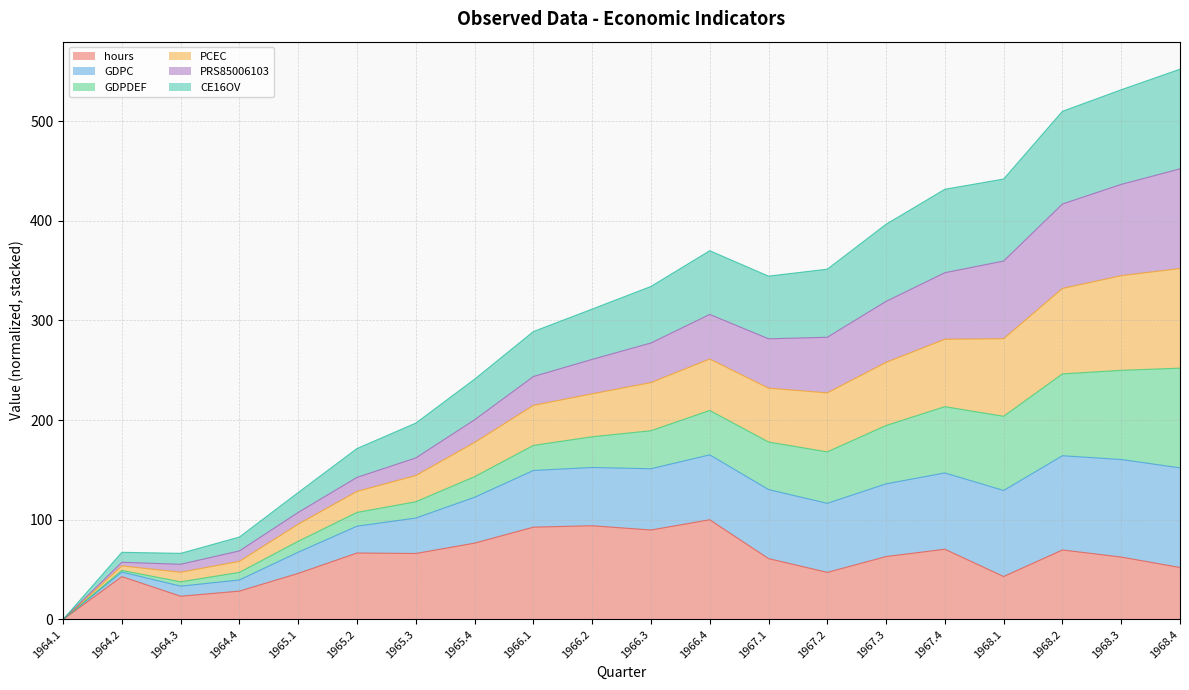

What is the total value across all series at 1966.4?

370.0